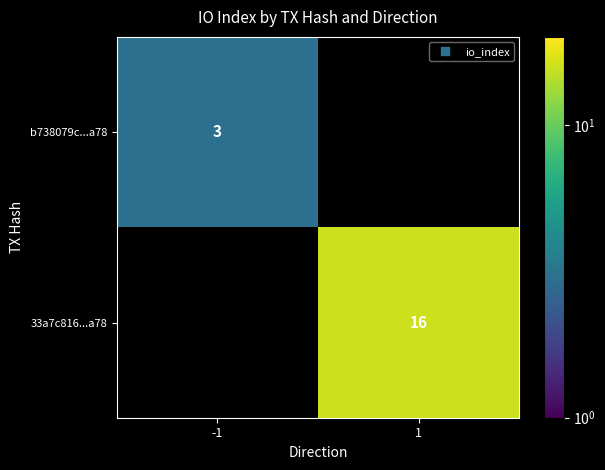

Which label corresponds to the largest value in the chart?

1